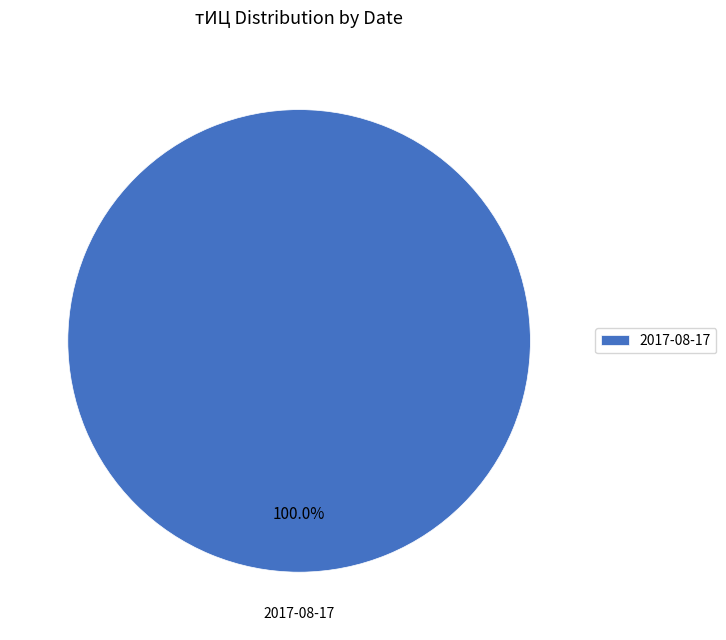

Rank the categories by value from highest to lowest.

2017-08-17